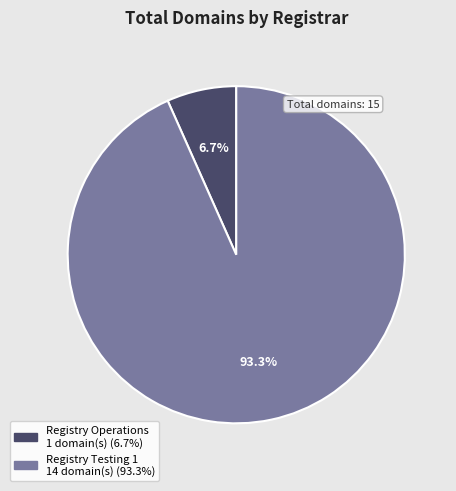

To the nearest percent, what is the average slice percentage?

50%